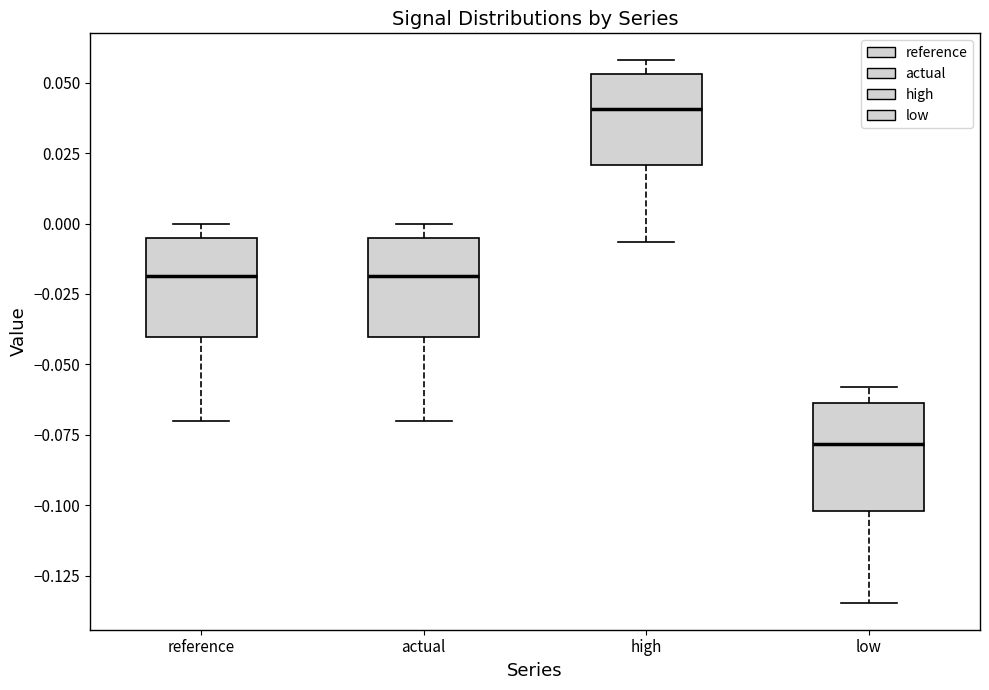

Reading left to right, transcribe this box plot: for each box, give where its median line is, the range the box spans, and where its two whiskers end, as read against the y-axis. The values are not printed on the chart, so give them approximately, as read against the axis.

reference: median -0.020, box -0.040 to -0.005, whiskers -0.070 to 0.000
actual: median -0.020, box -0.040 to -0.005, whiskers -0.070 to 0.000
high: median 0.040, box 0.020 to 0.055, whiskers -0.005 to 0.060
low: median -0.080, box -0.100 to -0.065, whiskers -0.135 to -0.060